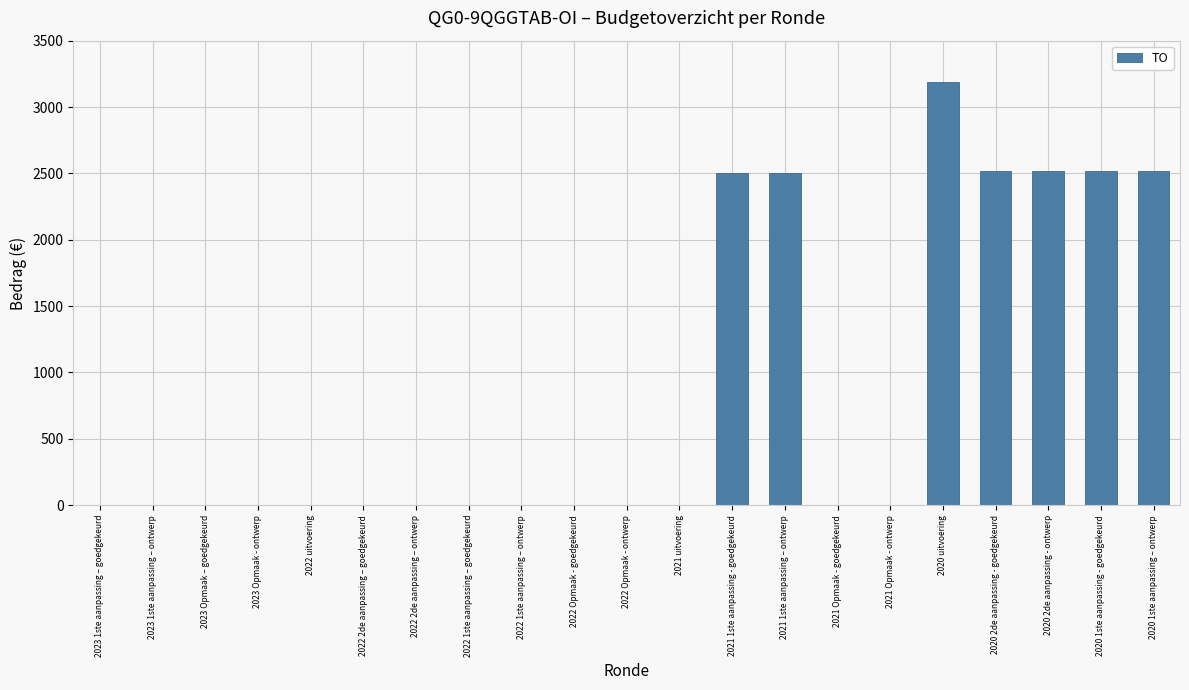

What is the greatest value displayed?

3189